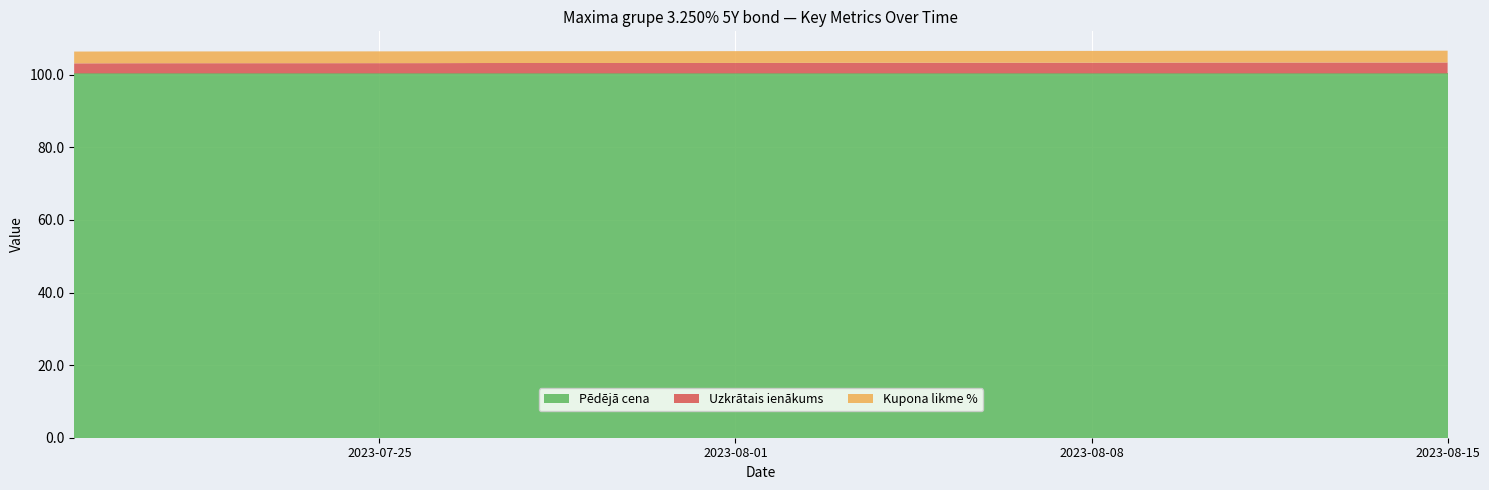

What is the highest value of the Pēdējā cena series?

100.4